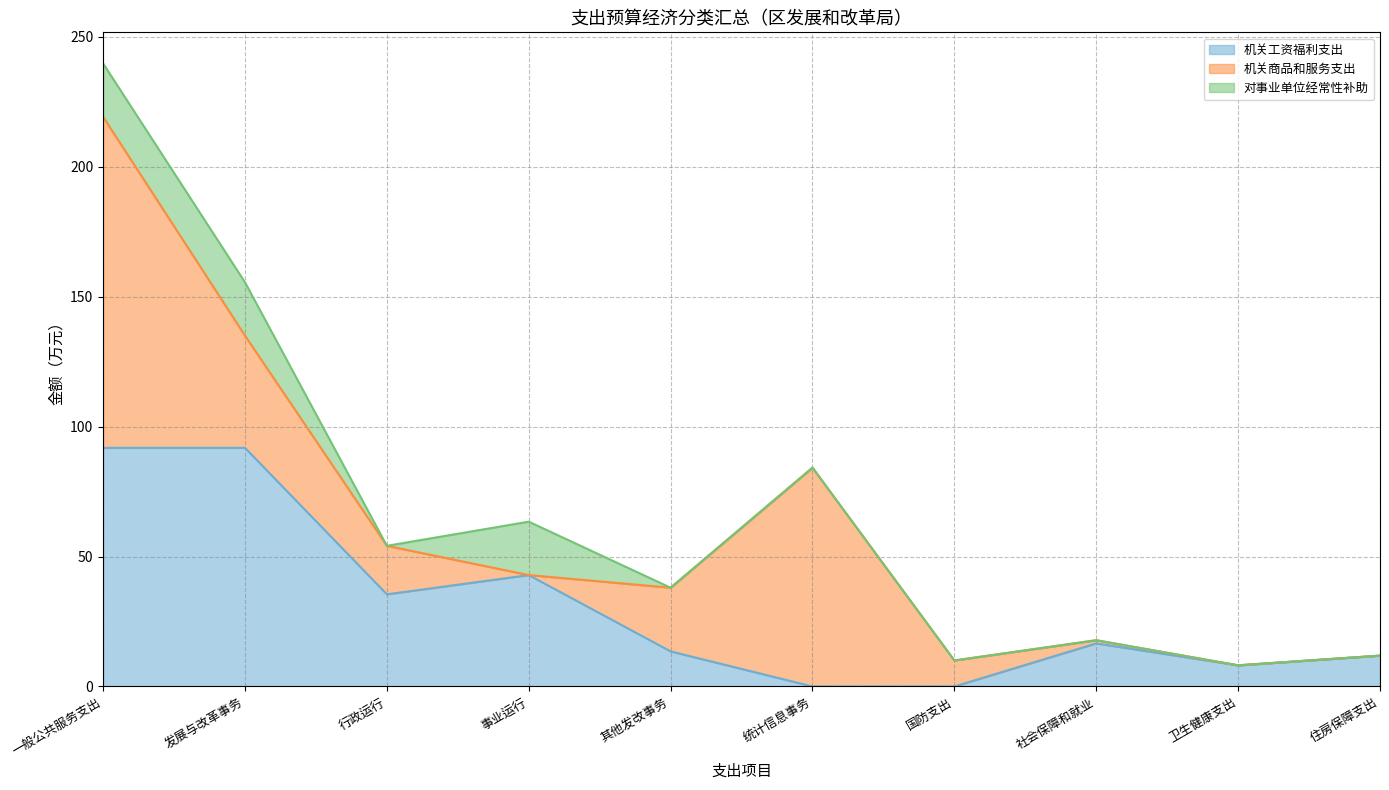

How many interior local valleys does the 机关工资福利支出 series have?

3